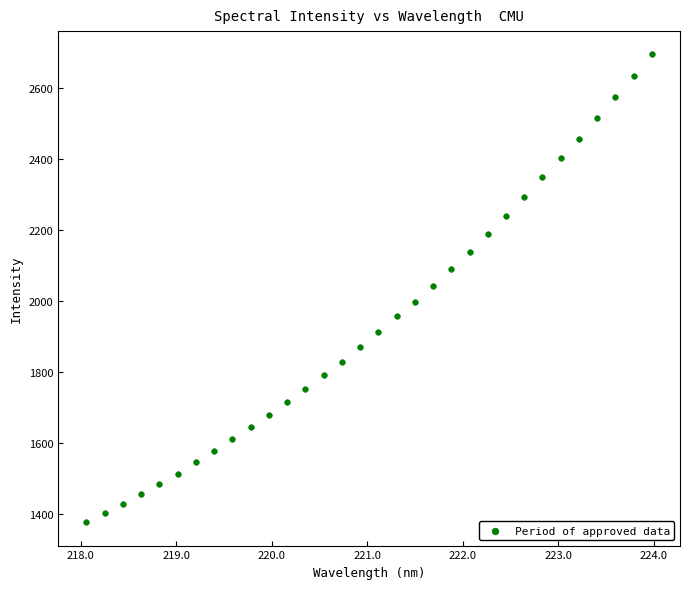

What is the range of Y values (max minus min)?

1317.8